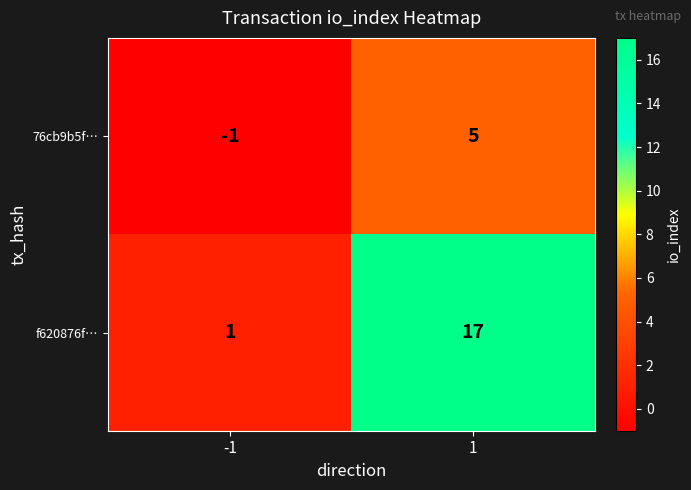

Between -1 and 1, which series saw the biggest shift?

f620876f…